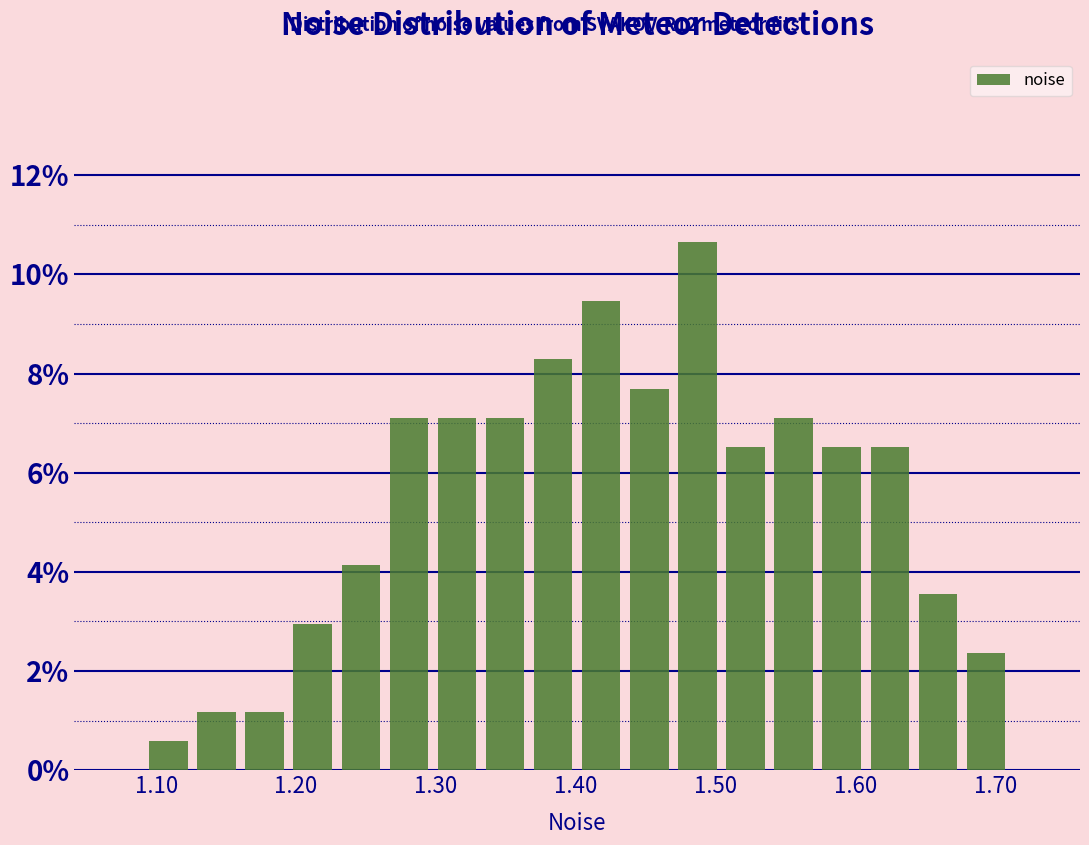

Around what value on the x-axis is the tallest bar? Give the approximate position of its centre, as read against the axis.

1.49